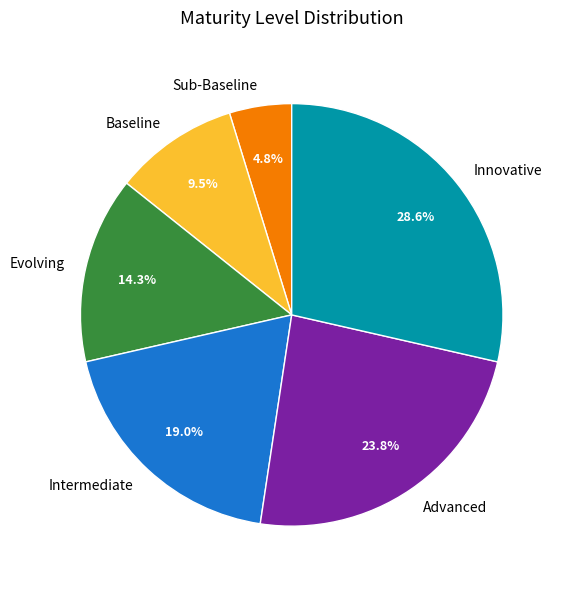

What is the ratio of the value at Evolving to the value at Innovative?

0.5